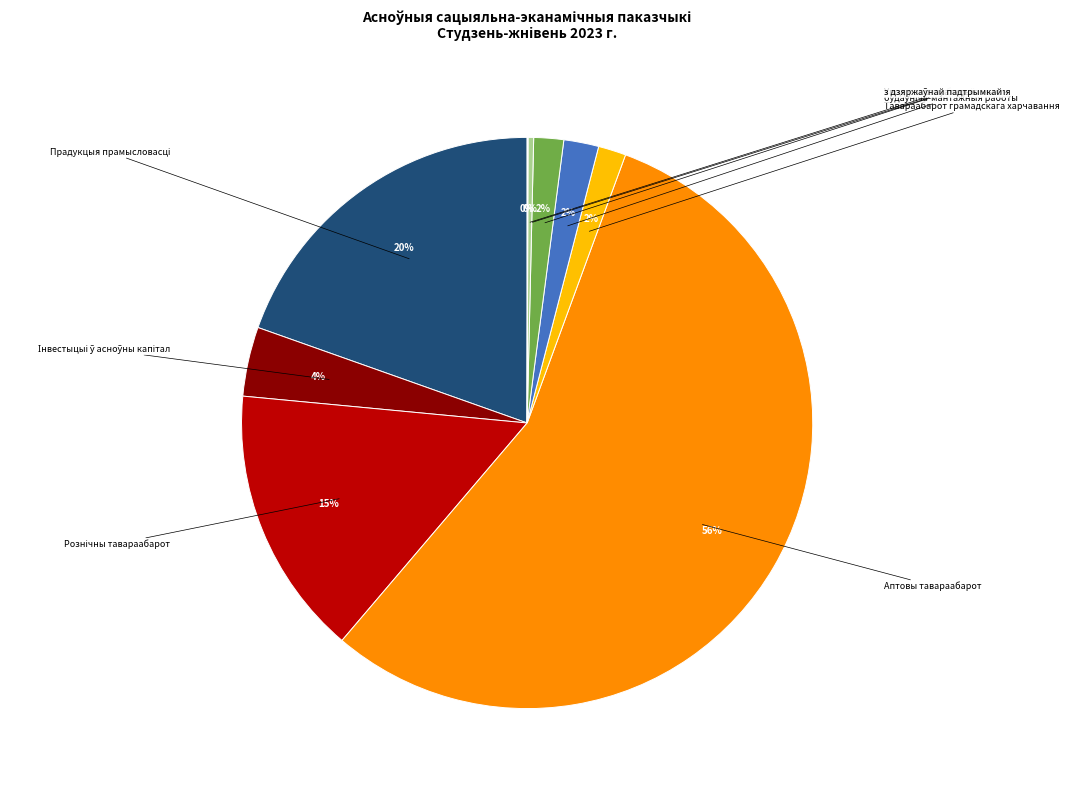

Which category has the biggest portion of the pie?

Аптовы тавараабарот